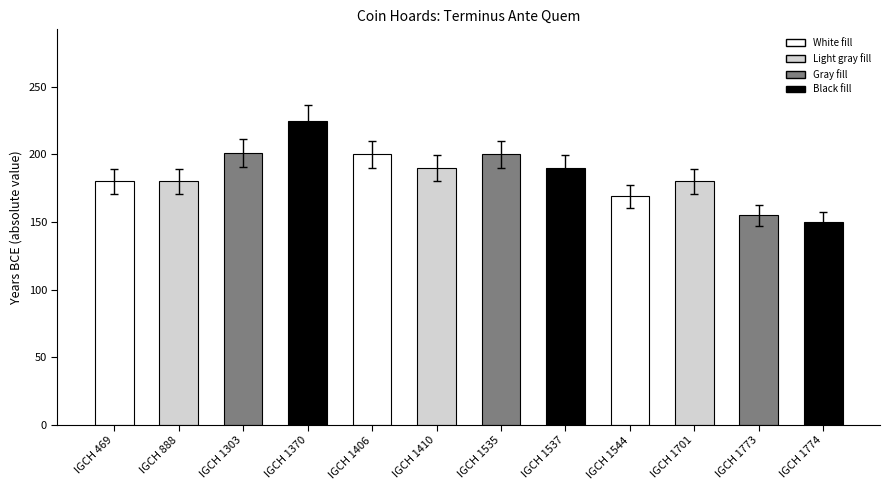

Where does the data first go above 180?

IGCH 1303